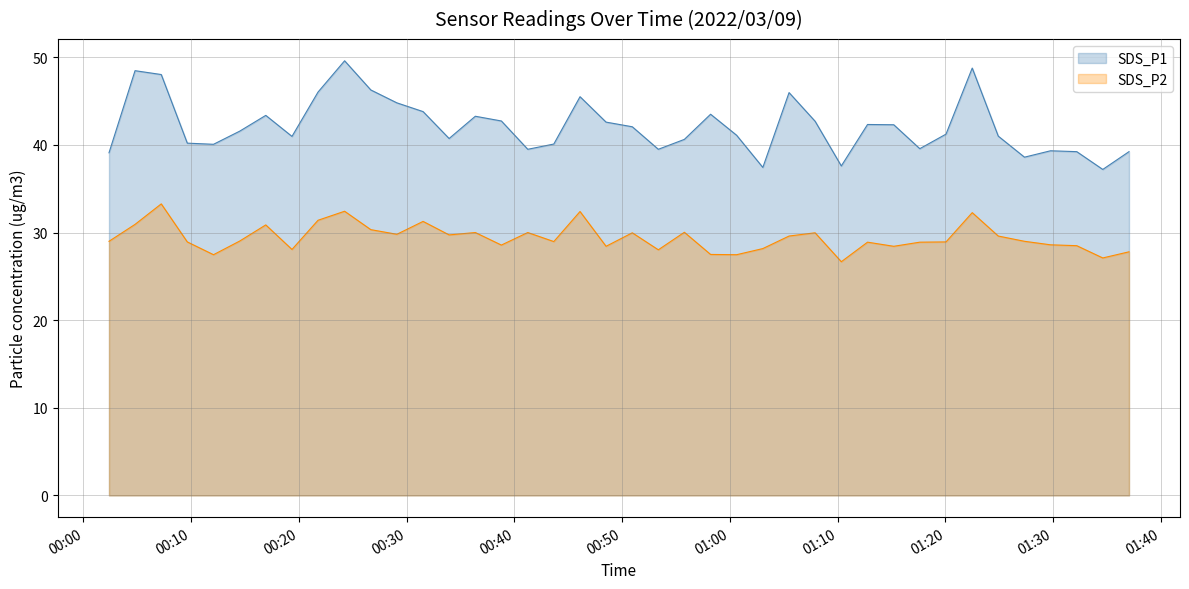

True or false: SDS_P1 and SDS_P2 intersect in this chart.

False